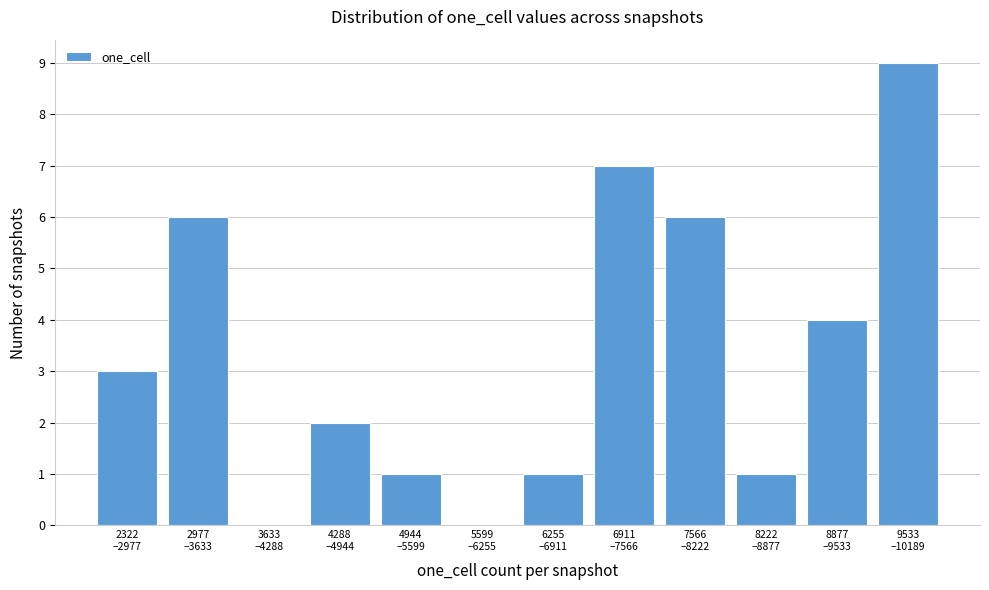

What is the maximum value shown in the chart?

9